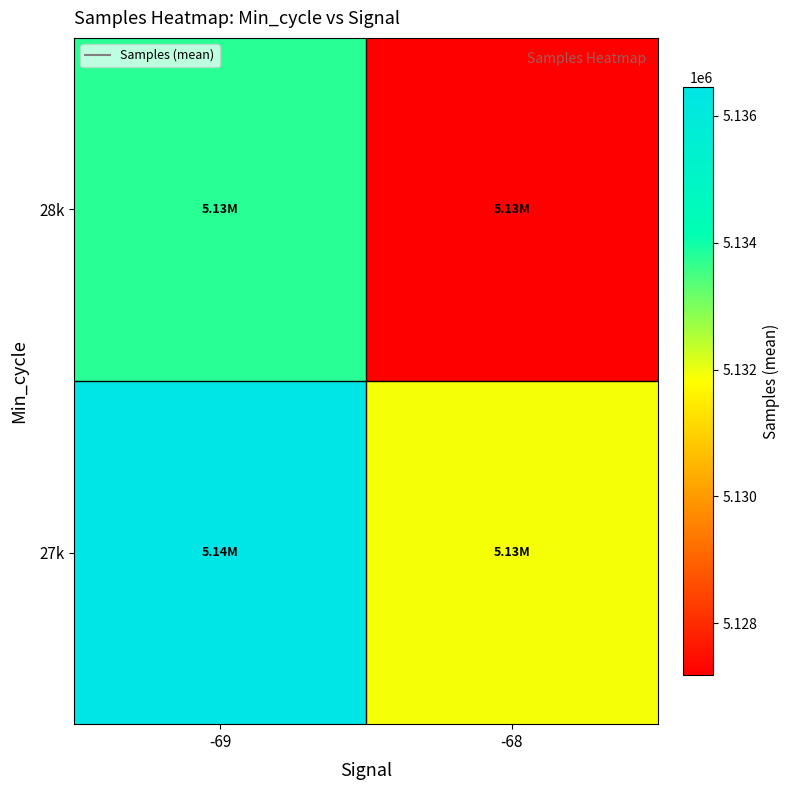

Which has a higher value, -68 or -69?

-69